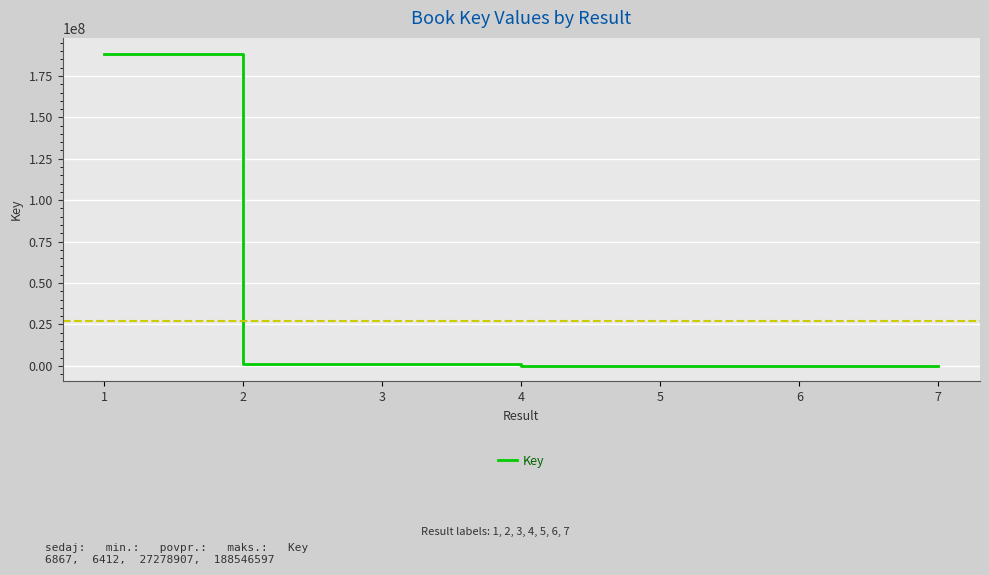

How many lines are shown in the chart?

1